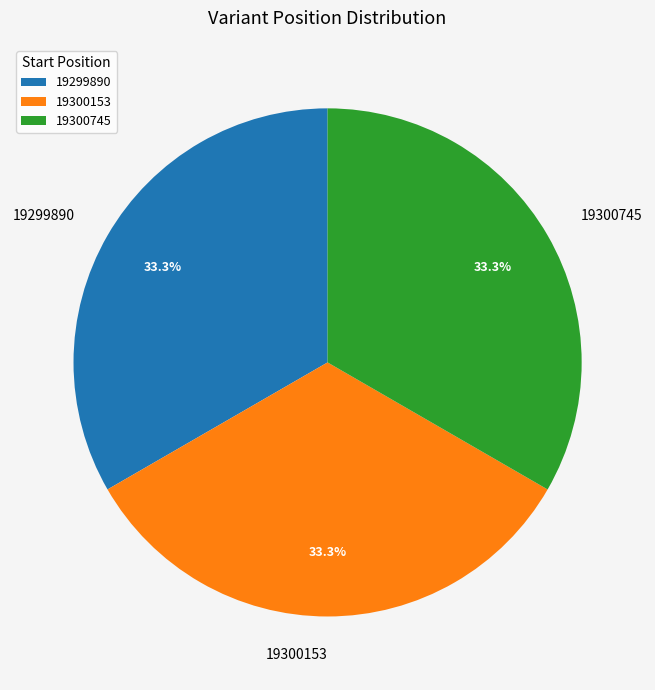

Count the number of slices in the pie.

3